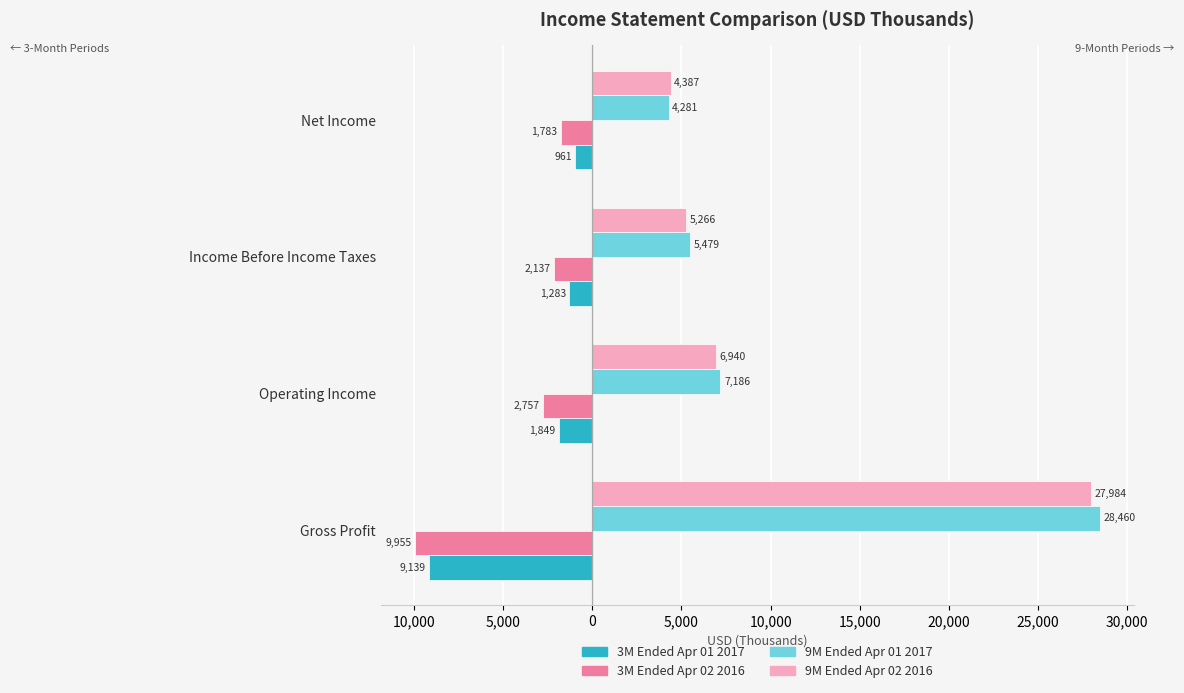

Which series has the largest total across all categories?

9M Ended Apr 01 2017